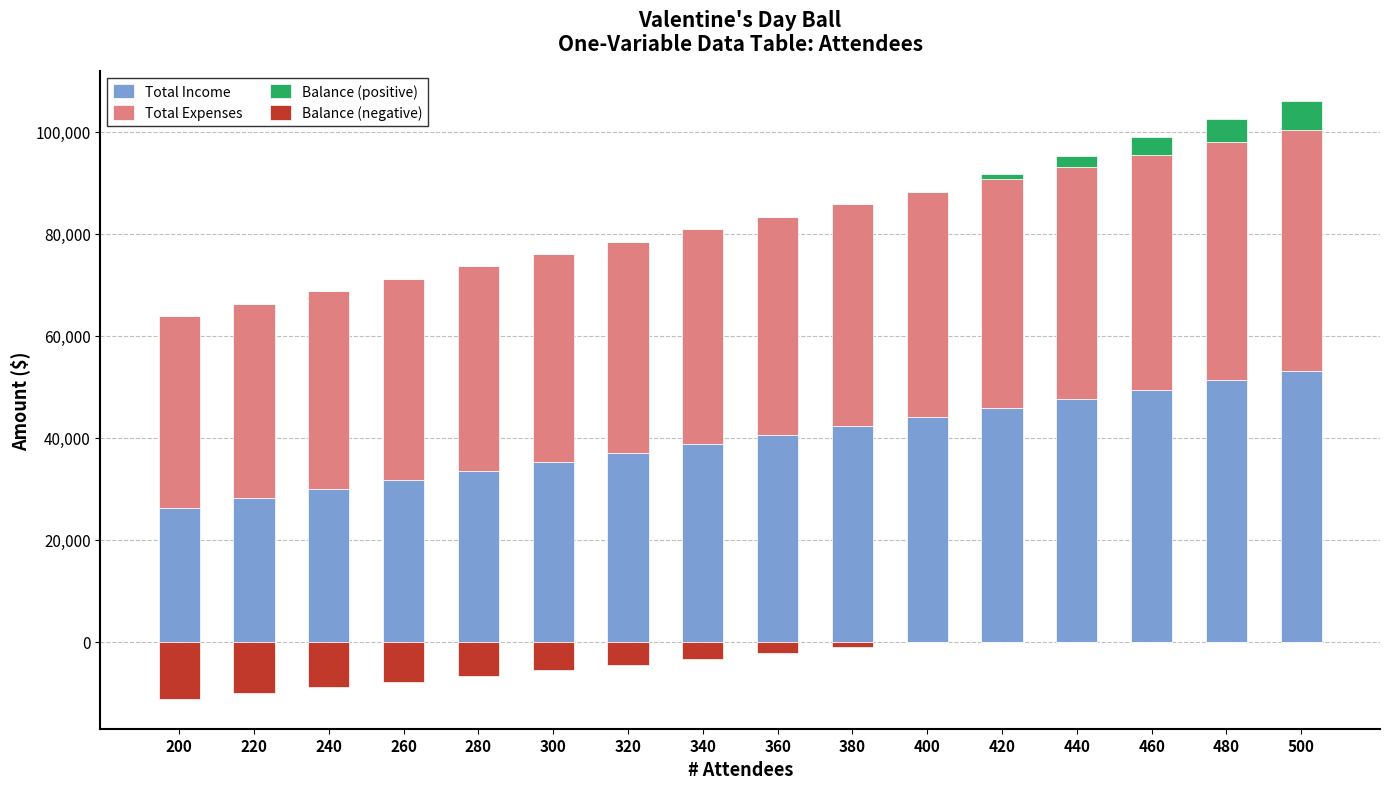

What is the total value across all series at 220?

56149.0